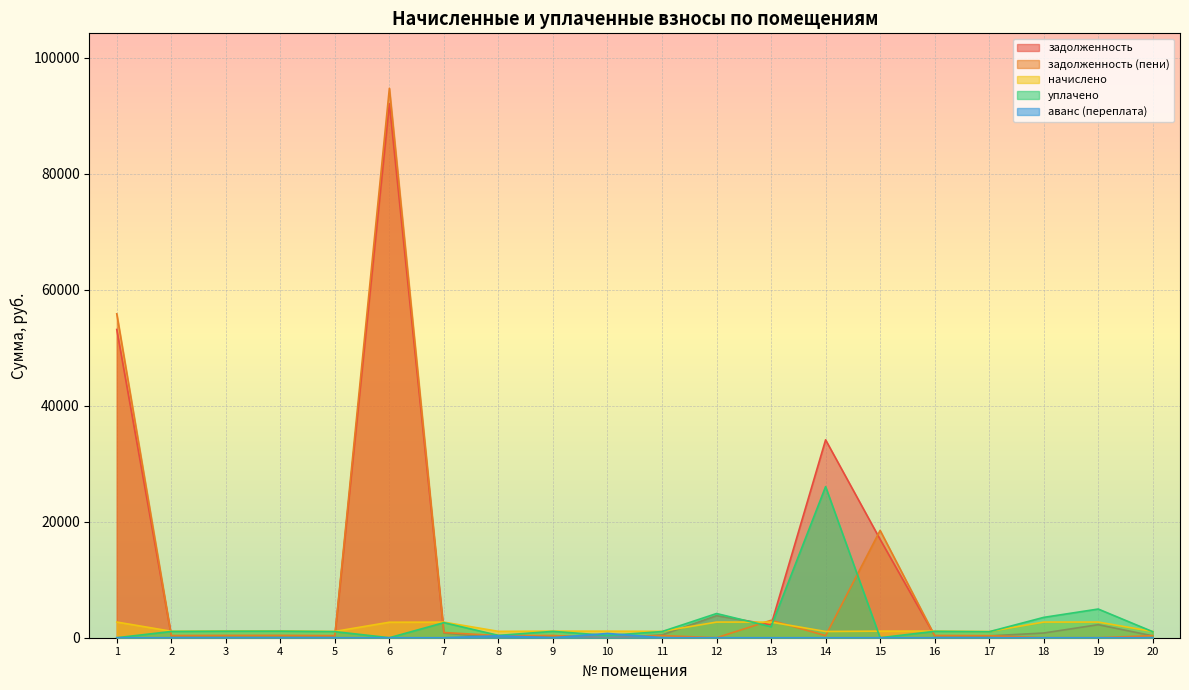

Reading right to left, extract all data points from this chart.

задолженность: 20=323.2	19=2248.9	18=810.7	17=321.3	16=342.8	15=16964.3	14=34131.9	13=2212.5	12=3810.7	11=479.8	10=0.0	9=340.9	8=0.0	7=807.9	6=92091.2	5=326.9	4=351.2	3=348.4	2=335.3	1=53161.8
задолженность (пени): 20=358.5	19=0.0	18=0.0	17=356.4	16=380.2	15=18512.2	14=358.5	13=3002.3	12=0.0	11=365.7	10=0.0	9=378.1	8=365.7	7=896.1	6=94764.1	5=362.6	4=389.5	3=386.4	2=371.9	1=55865.8
начислено: 20=1075.4	19=2700.8	18=2697.8	17=1069.1	16=1140.6	15=1137.5	14=1075.4	13=2691.5	12=2697.8	11=1097.1	10=1131.3	9=1134.4	8=1097.1	7=2688.4	6=2672.9	5=1087.8	4=1168.6	3=1159.3	2=1115.8	1=2704.0
уплачено: 20=1040.1	19=4947.7	18=3508.5	17=1034.1	16=1103.2	15=0.0	14=26061.8	13=1901.7	12=4173.3	11=1061.1	10=392.5	9=1097.2	8=401.7	7=2600.2	6=0.0	5=1052.1	4=1130.3	3=1121.2	2=1079.2	1=0.0
аванс (переплата): 20=0.0	19=0.0	18=0.0	17=0.0	16=0.0	15=0.0	14=0.0	13=0.0	12=0.0	11=0.0	10=737.9	9=0.0	8=329.7	7=0.0	6=0.0	5=0.0	4=0.0	3=0.0	2=0.0	1=0.0